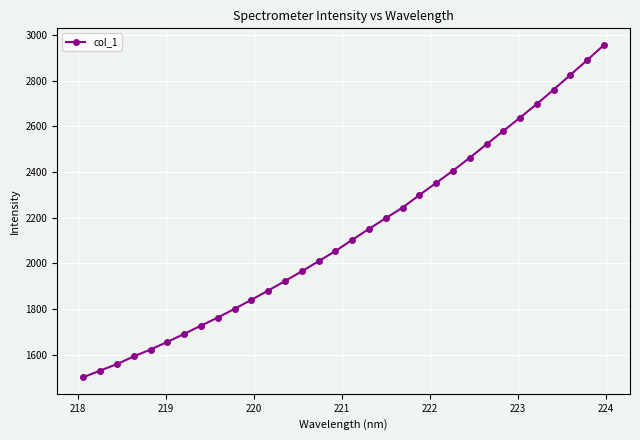

What is the minimum value shown in the chart?

1501.7